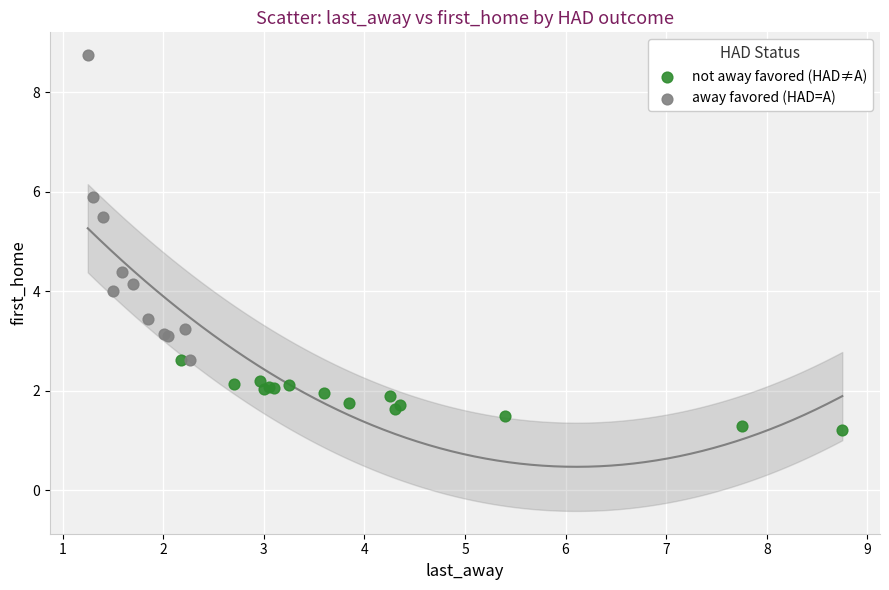

Which series contains the highest Y value?

away favored (HAD=A)